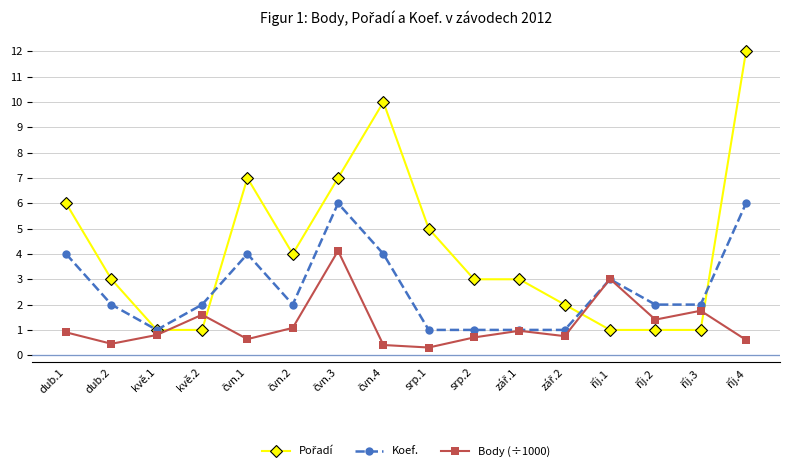

What is the spread (max minus min) of values at dub.1?

5.1